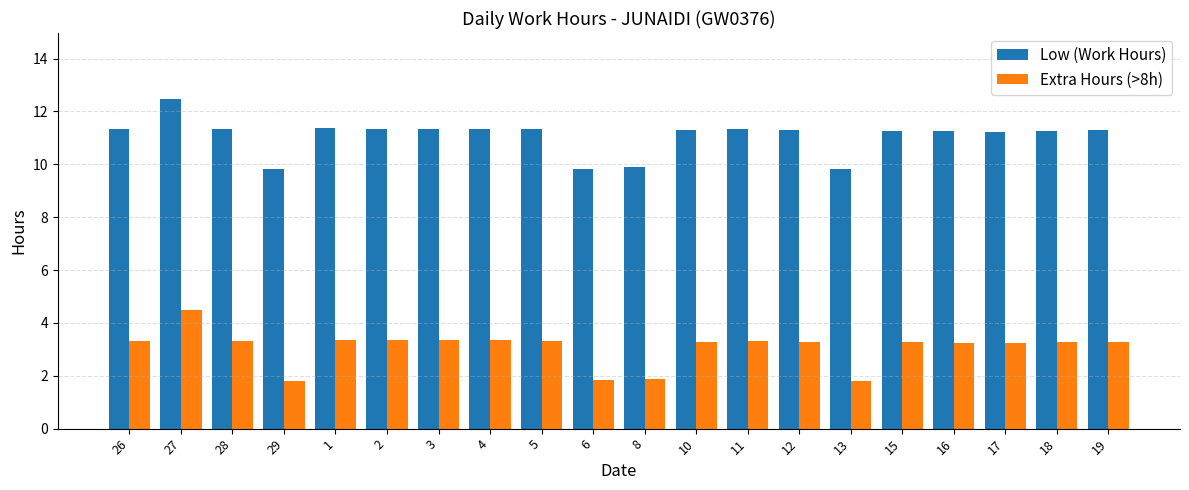

Where does the Extra Hours (>8h) series first go above 3?

26